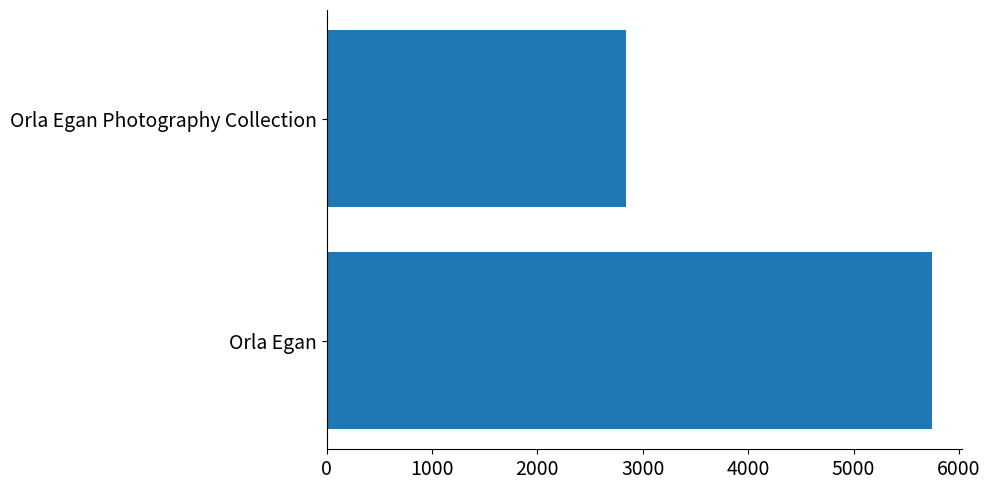

Between Orla Egan Photography Collection and Orla Egan, which is larger?

Orla Egan